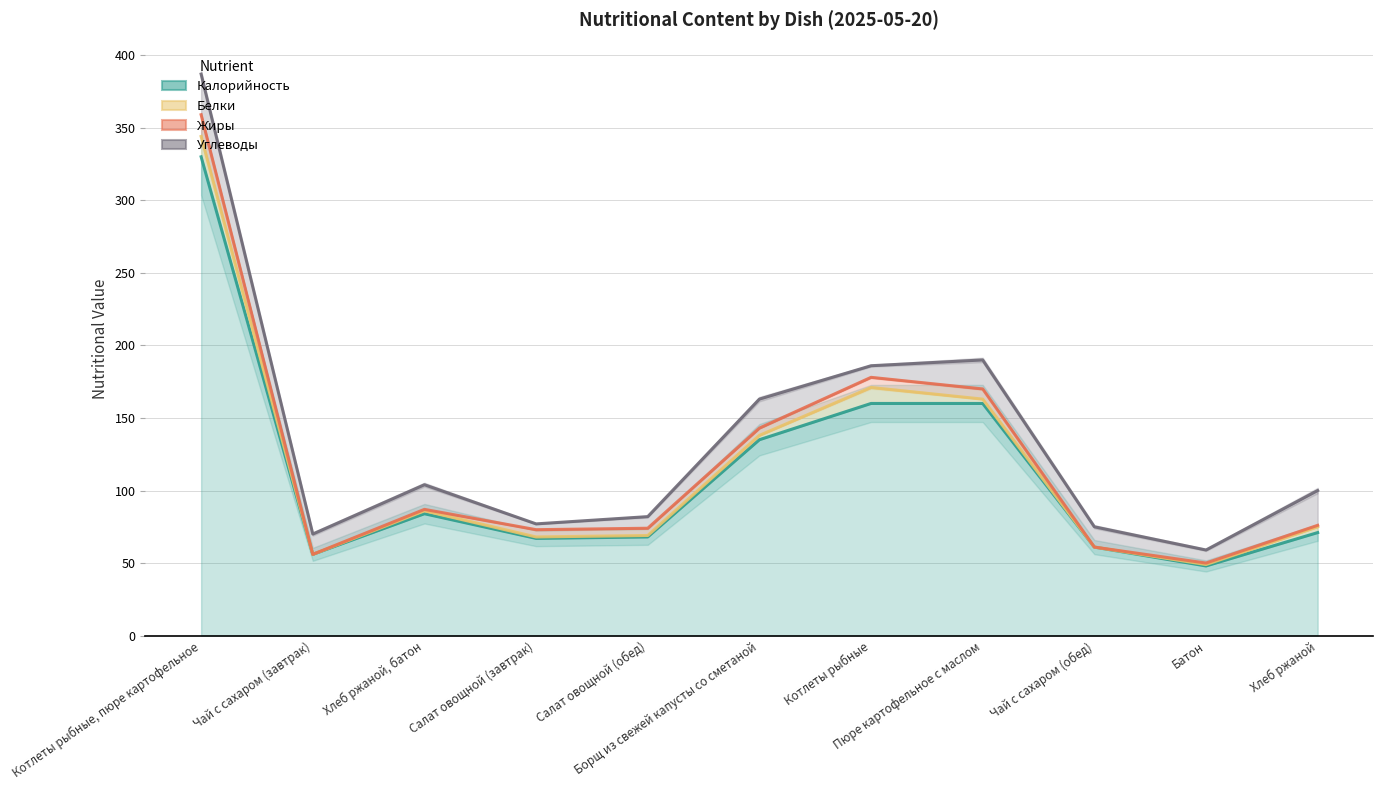

Where does the Калорийность series first go above 71?

Котлеты рыбные, пюре картофельное